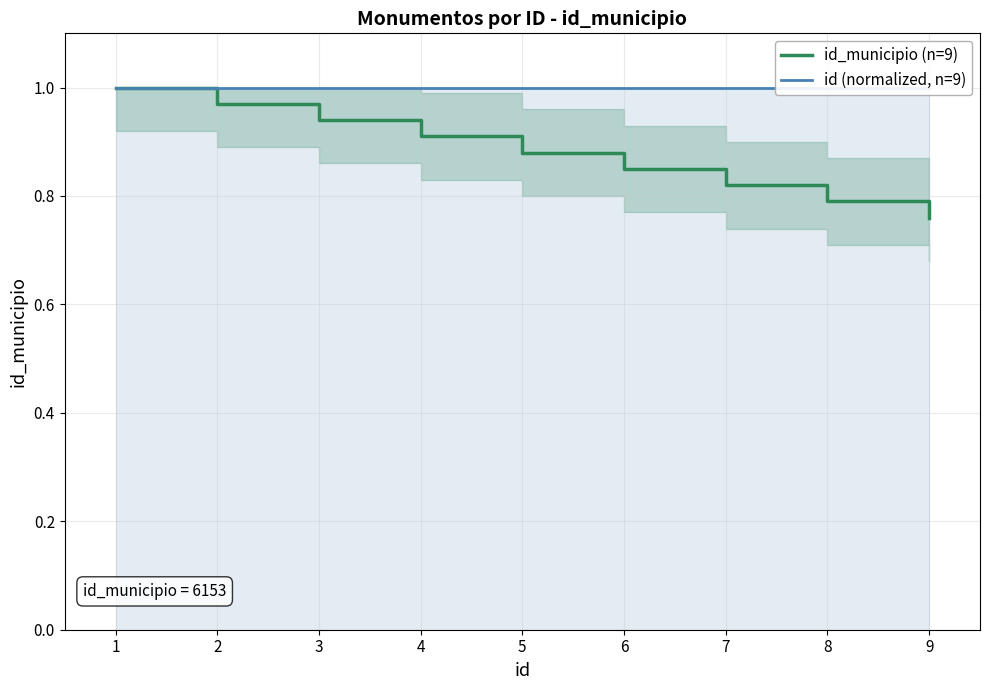

True or false: id_municipio (n=9) and id (normalized, n=9) cross at least once.

False